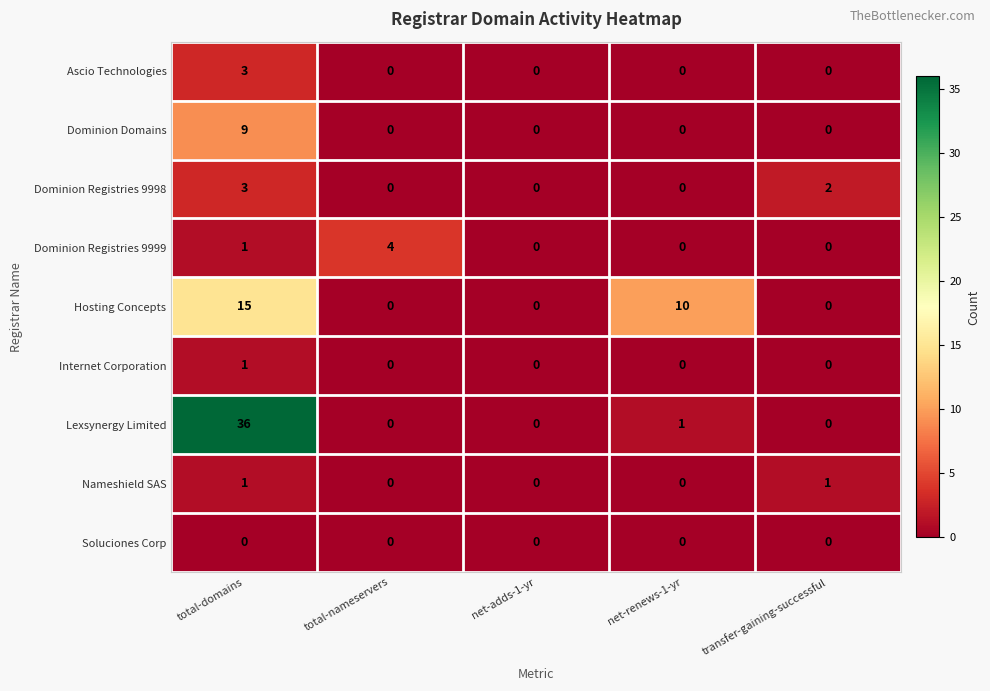

The value of Ascio Technologies at transfer-gaining-successful is 1. True or false?

False